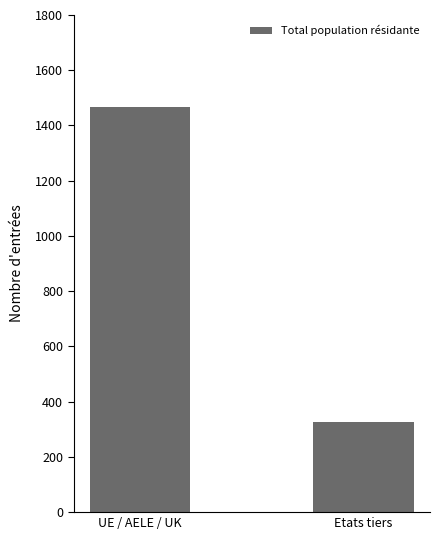

True or false: the data shows 527 at UE / AELE / UK.

False